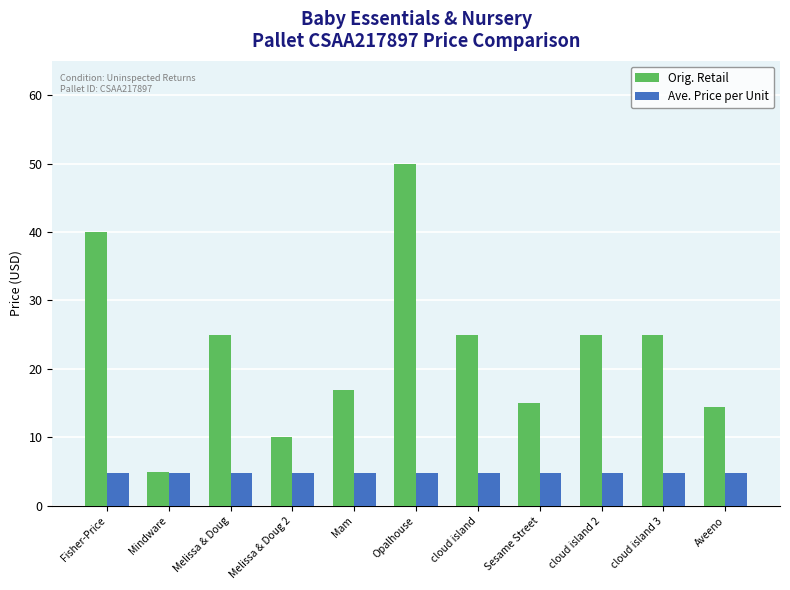

How many groups of bars are there?

11